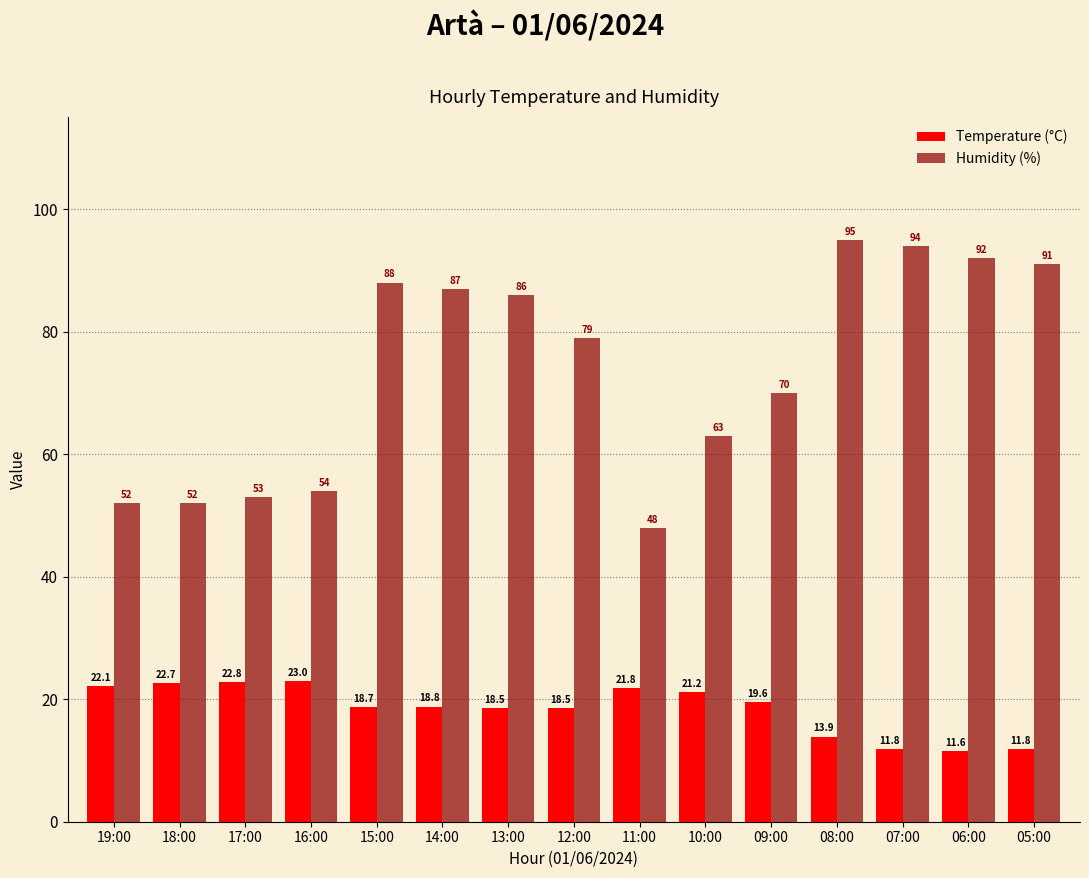

At which label does Temperature (°C) reach its minimum?

06:00